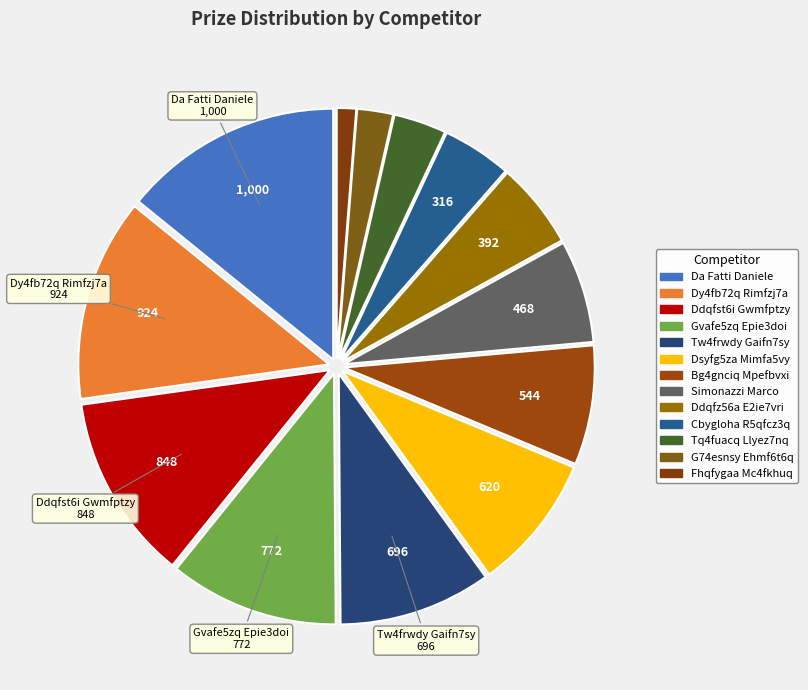

Is there a majority slice in this chart?

No